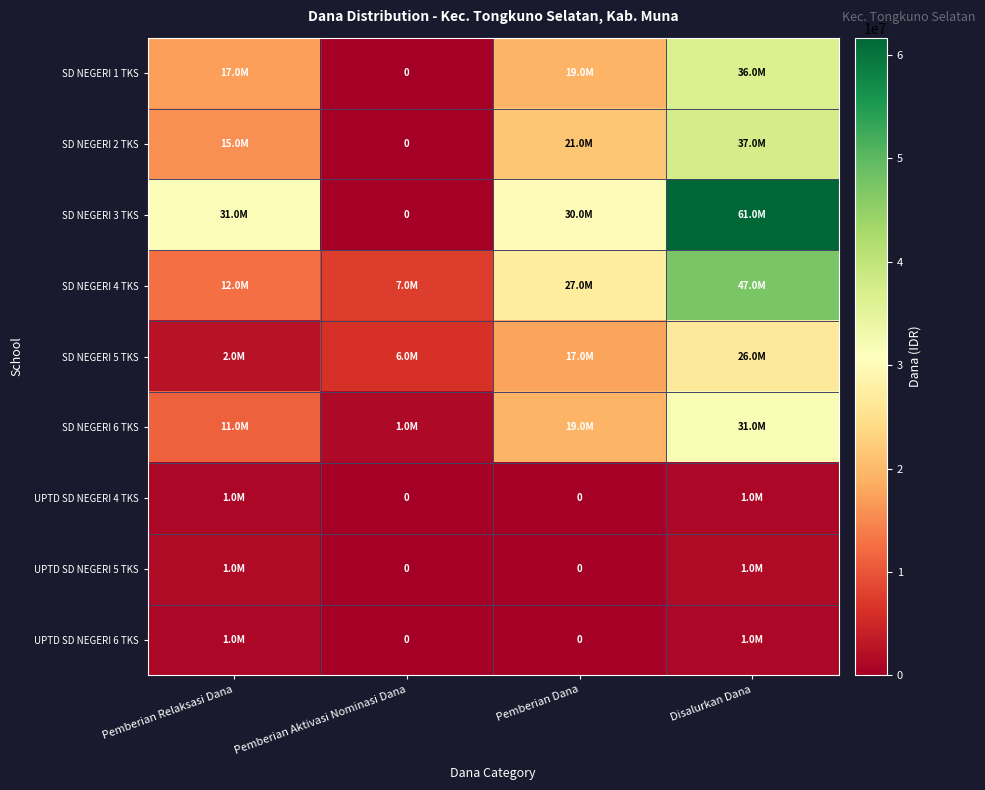

How many data points does each series have?

4